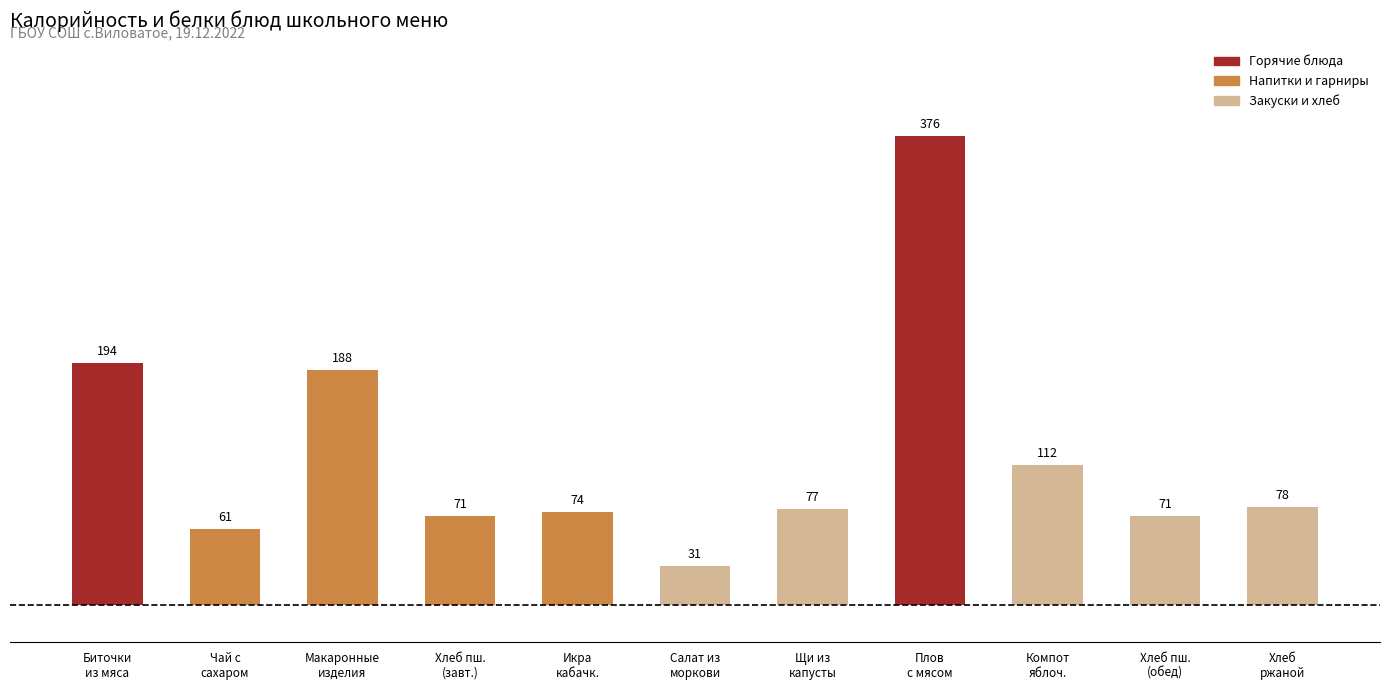

Reading left to right, extract all data points from this chart.

194	61	188	71	74	31	77	376	112	71	78